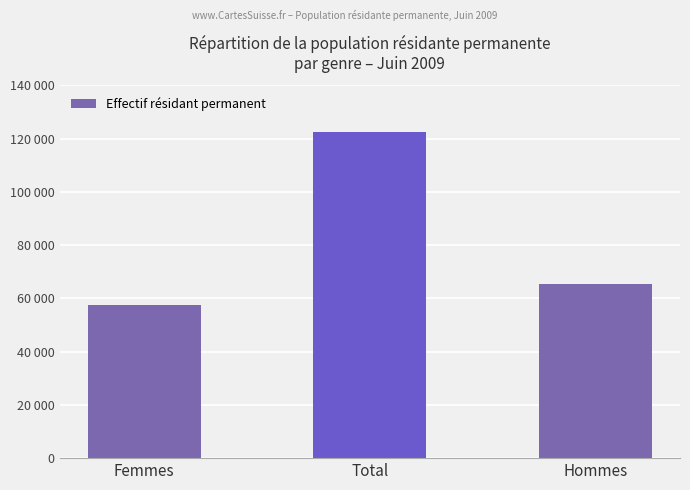

Where does the data first go above 65262?

Total